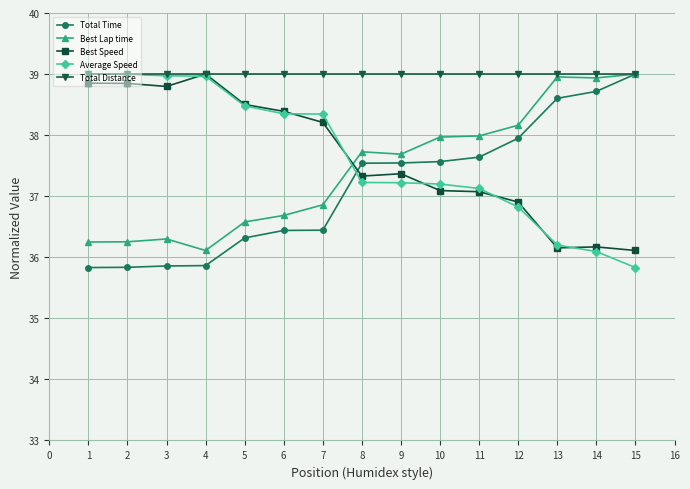

What is the smallest value displayed?

35.8